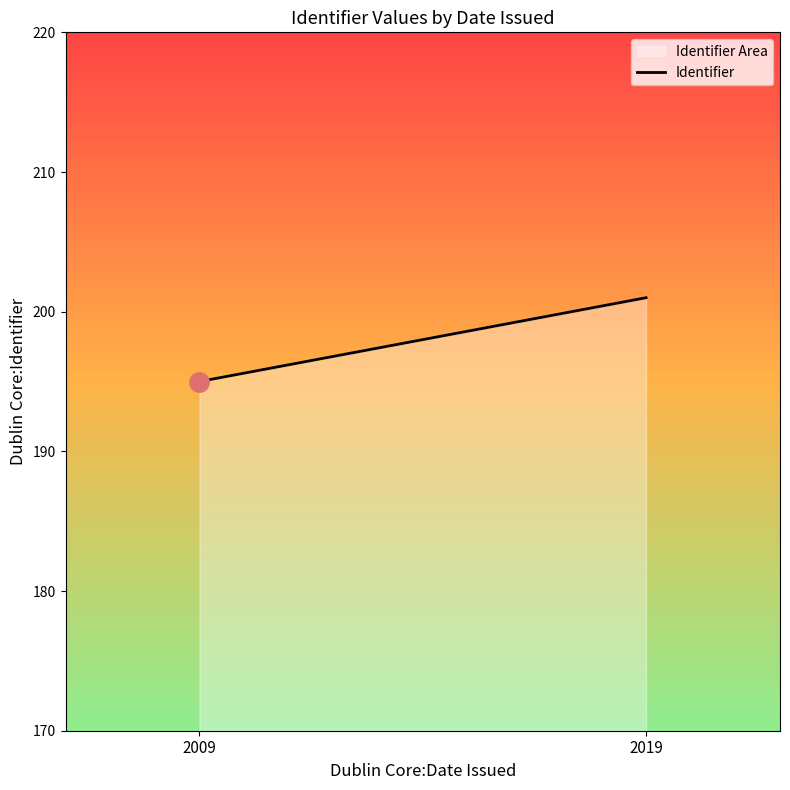

Reading left to right, extract all data points from this chart.

195	201